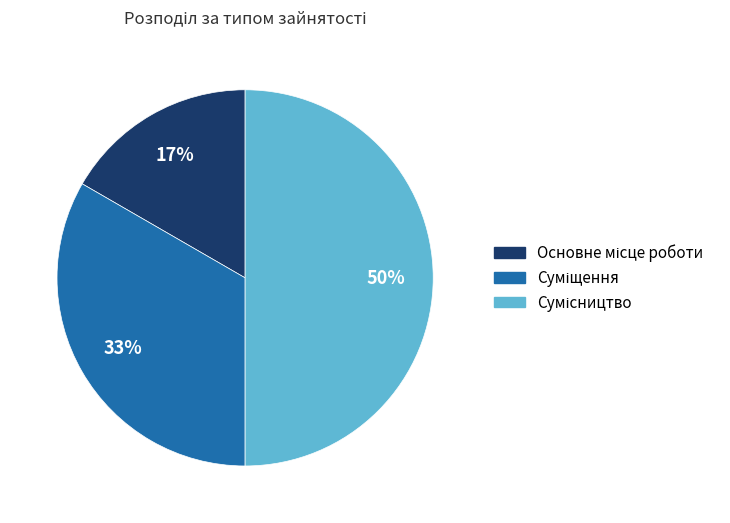

To the nearest percent, what is the difference between the largest and smallest slice percentages?

33%